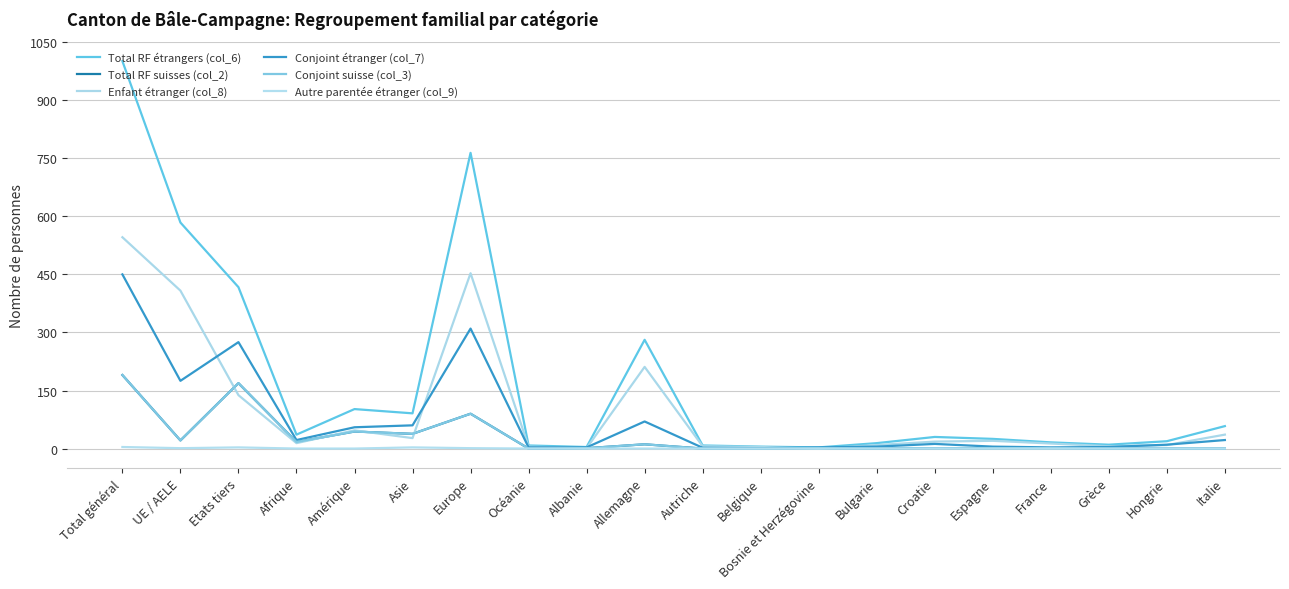

What is the approximate value of Total RF étrangers (col_6) at Afrique?

36